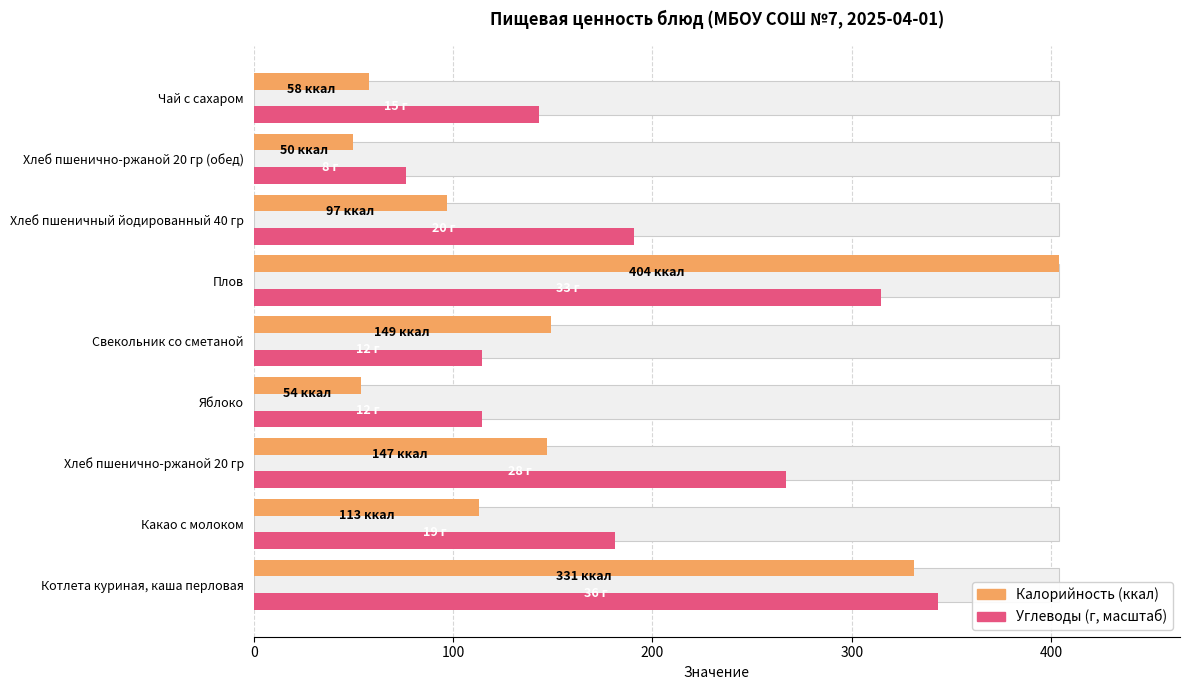

What is the difference between the maximum and minimum values in the Углеводы (масштаб) series?

267.1